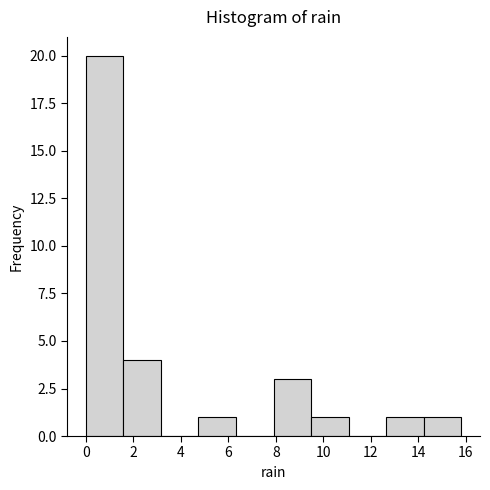

Reading left to right, transcribe this chart: for each bar, give the range it covers on the x-axis and its height. Neither the bar edges nor the heights are printed on the chart, so give them approximately, as read against the axes.

0.00 to 1.58: 20
1.58 to 3.16: 4
3.16 to 4.74: 0
4.74 to 6.32: 1
6.32 to 7.90: 0
7.90 to 9.48: 3
9.48 to 11.06: 1
11.06 to 12.64: 0
12.64 to 14.22: 1
14.22 to 15.80: 1